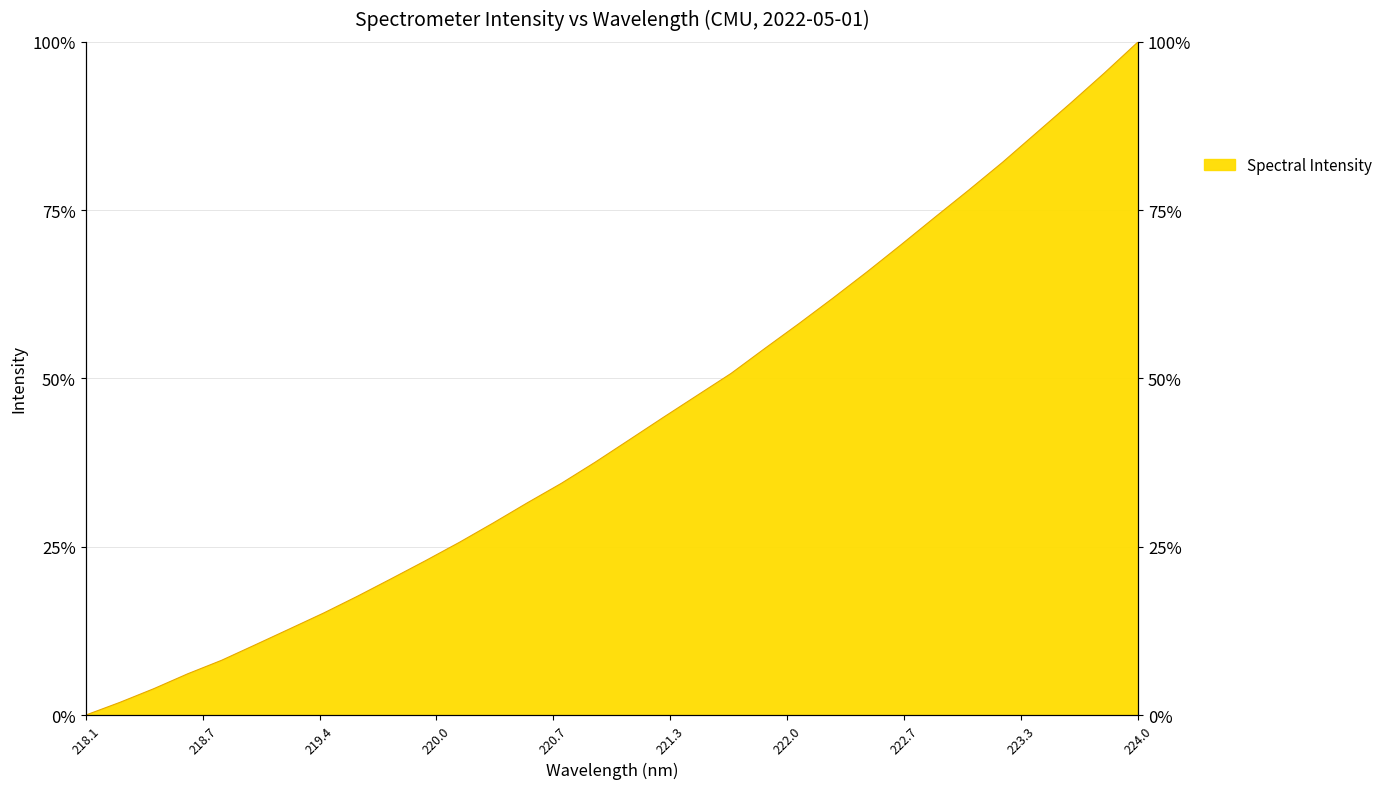

At which label does the data first exceed 40?

221.1174